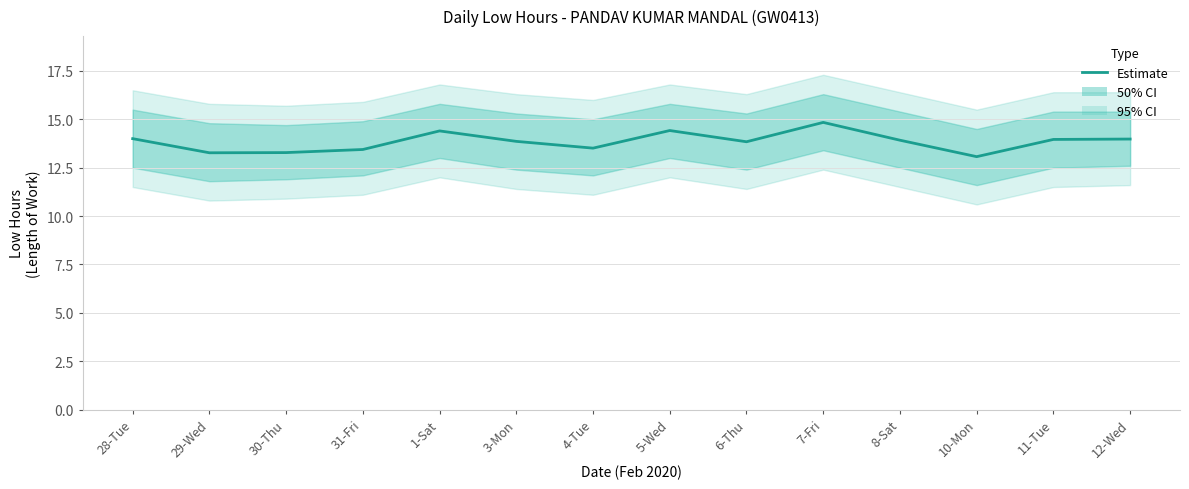

What is the maximum value shown in the chart?

14.8